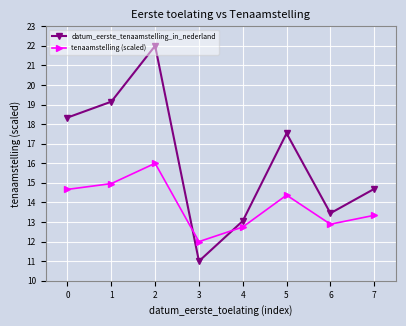

List the series in order of their peak value, highest first.

datum_eerste_tenaamstelling_in_nederland, tenaamstelling (scaled)